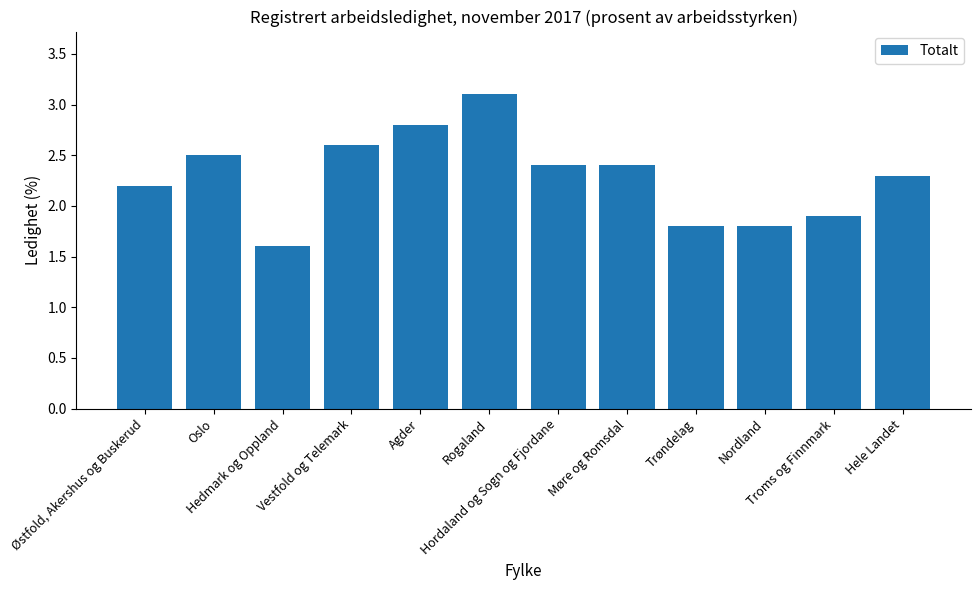

What is the change in value from Oslo to Nordland?

-0.7